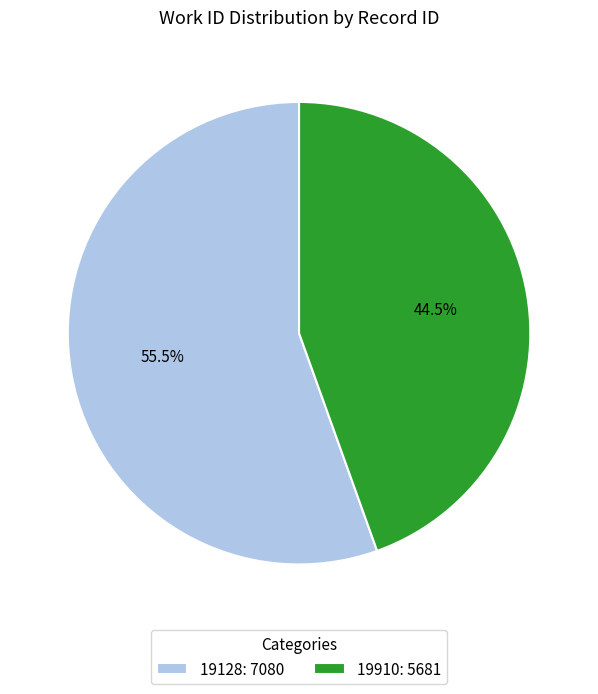

How much of the chart is everything except 19910?

55.5%